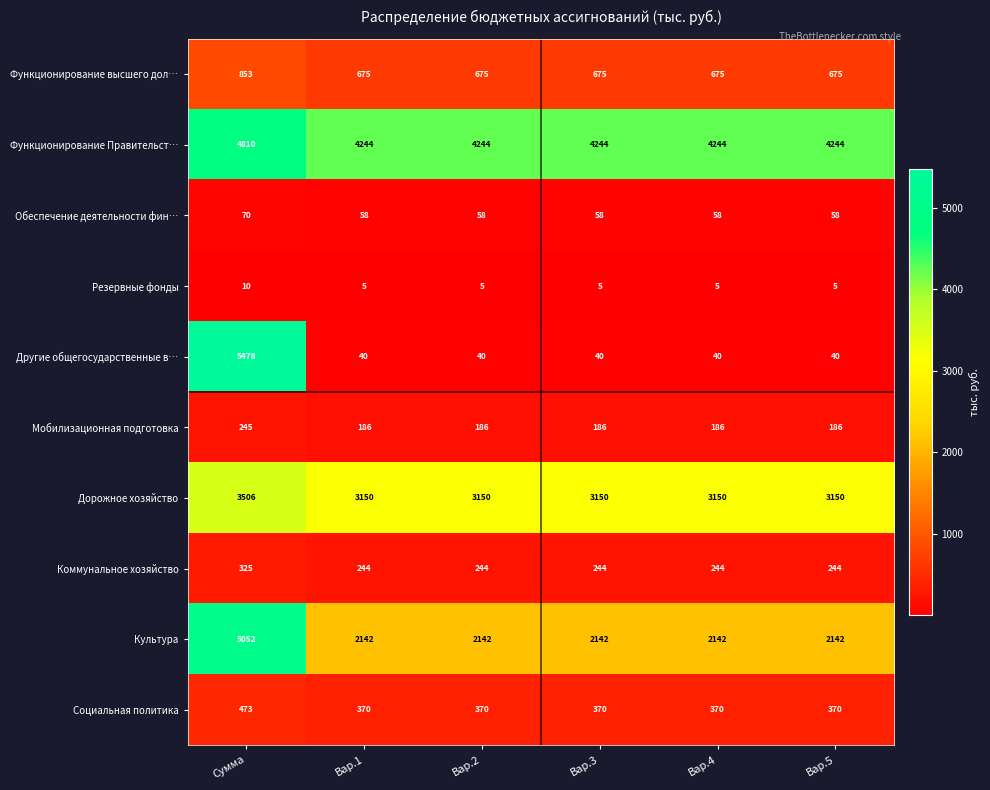

At which category is the sum across all series the highest?

Сумма